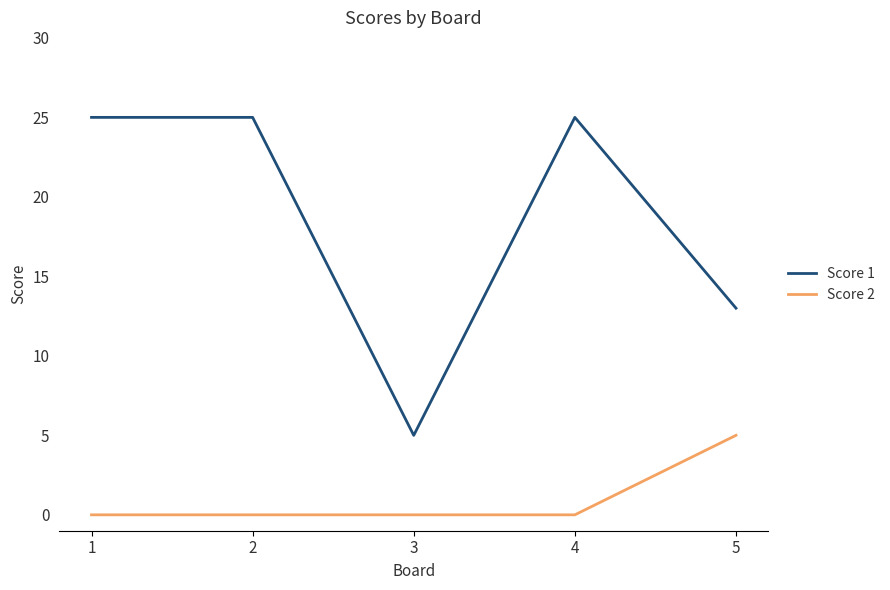

Between 2 and 3, which series saw the biggest shift?

Score 1